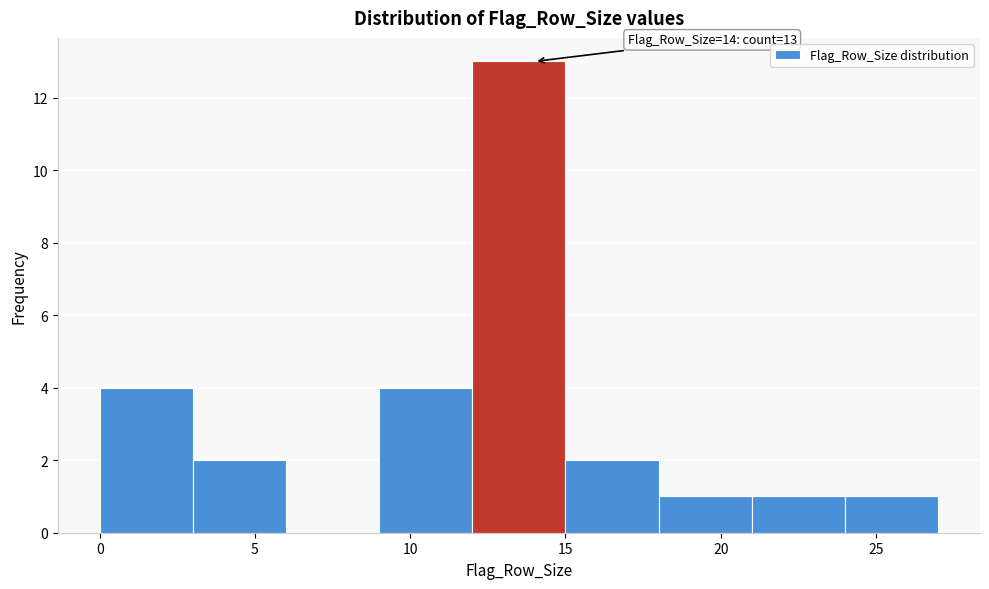

Which range on the x-axis has the tallest bar?

12 to 15